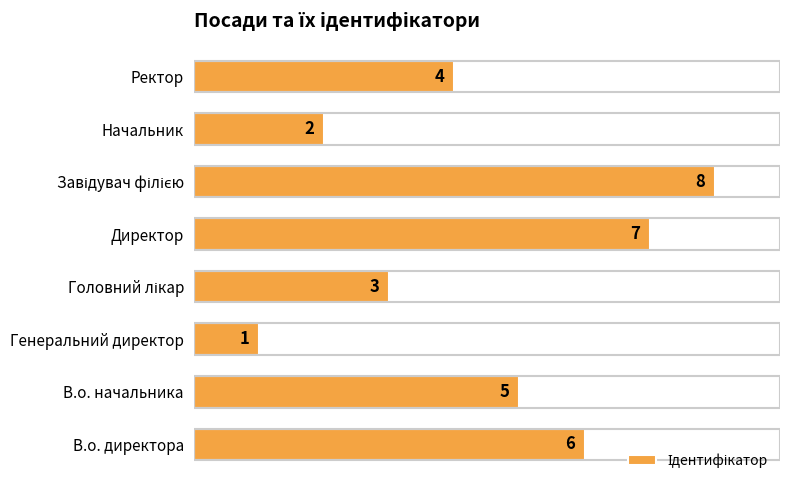

The chart shows a value of 1 at Генеральний директор. True or false?

True